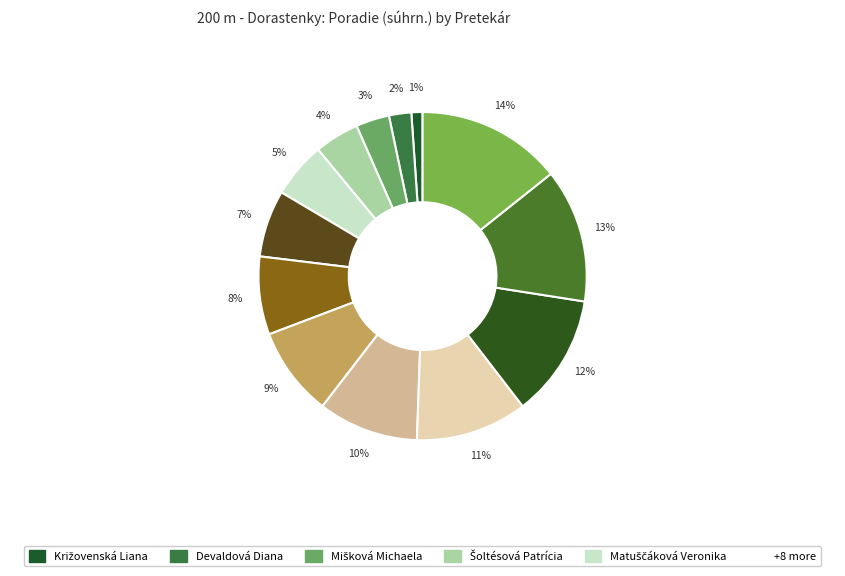

How many slices are in this pie chart?

13